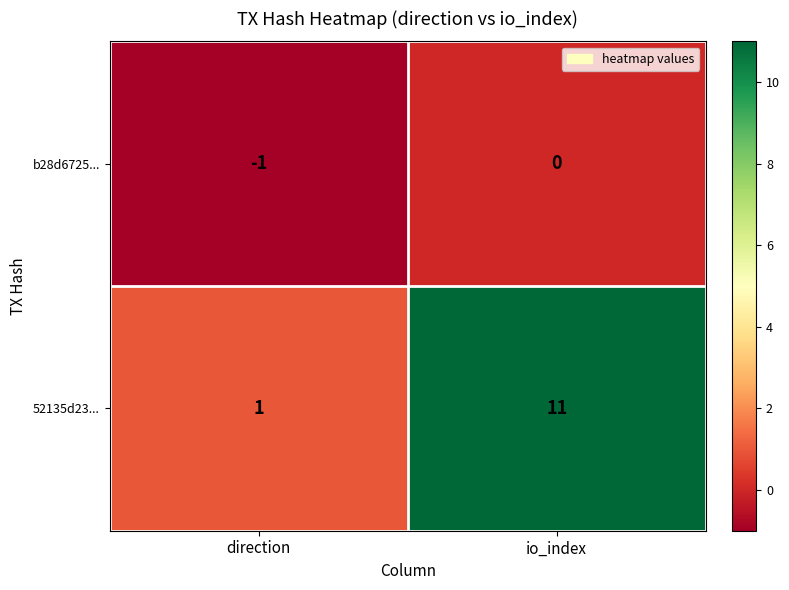

Reading right to left, what are all the values shown in this chart?

b28d6725...: io_index=0	direction=-1
52135d23...: io_index=11	direction=1